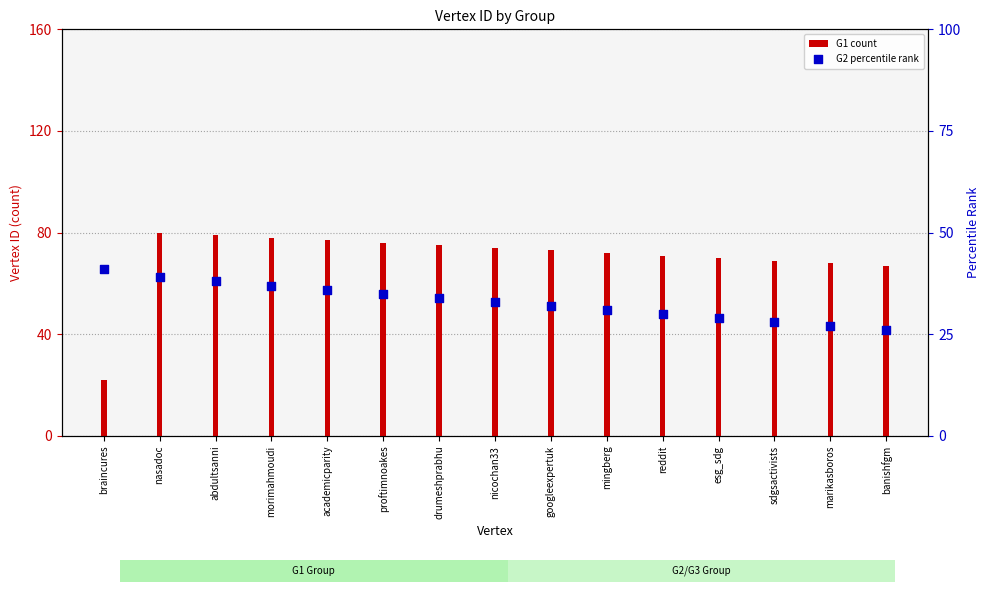

What is the total value across all series at marikasboros?

95